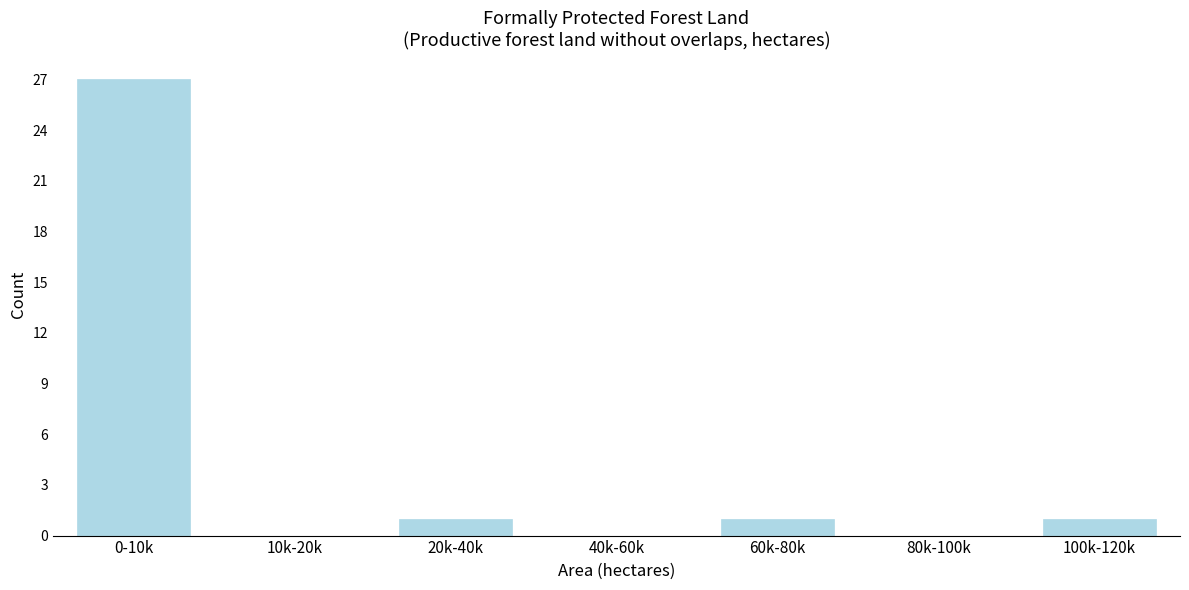

Reading left to right, what are all the values shown in this chart?

0-10k=27	10k-20k=0	20k-40k=1	40k-60k=0	60k-80k=1	80k-100k=0	100k-120k=1